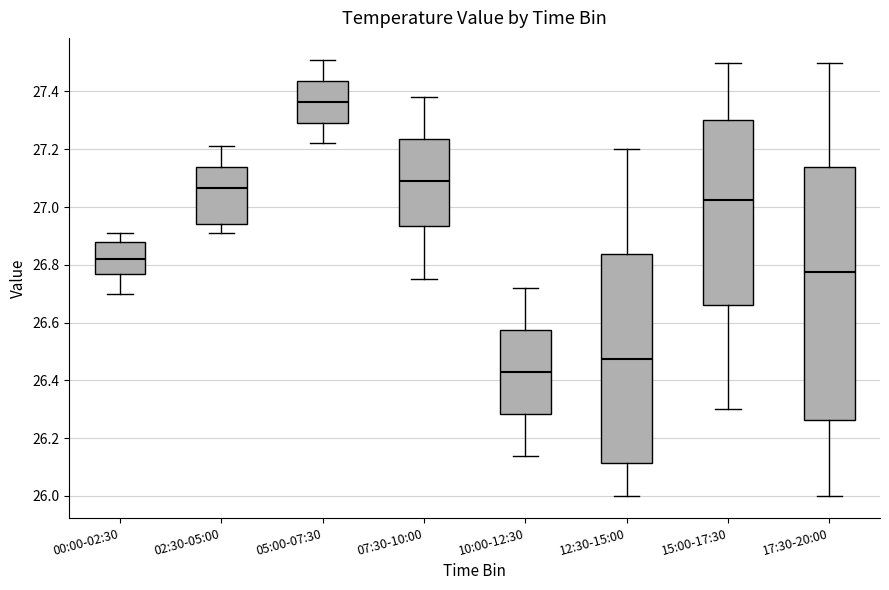

Where does the upper whisker of the box for 07:30-10:00 end on the y-axis? The values are not printed on the chart, so give them approximately, as read against the axis.

27.38